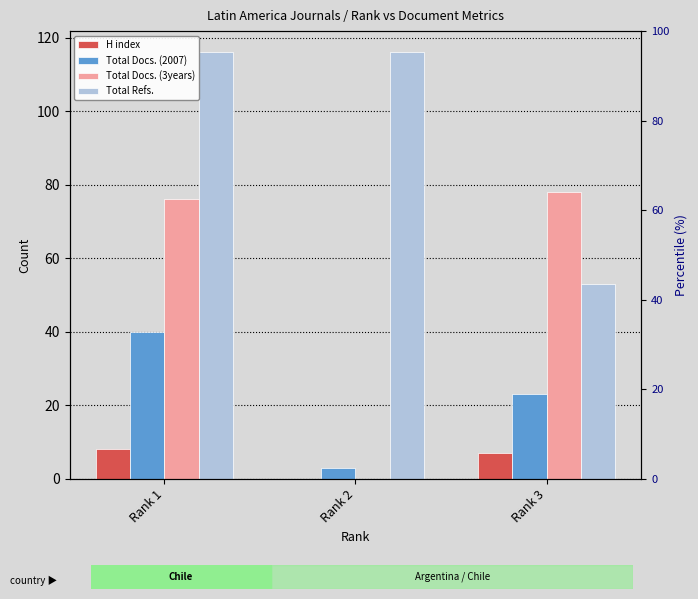

What is the difference between the Total Docs. (3years) values at Rank 2 and Rank 3?

78